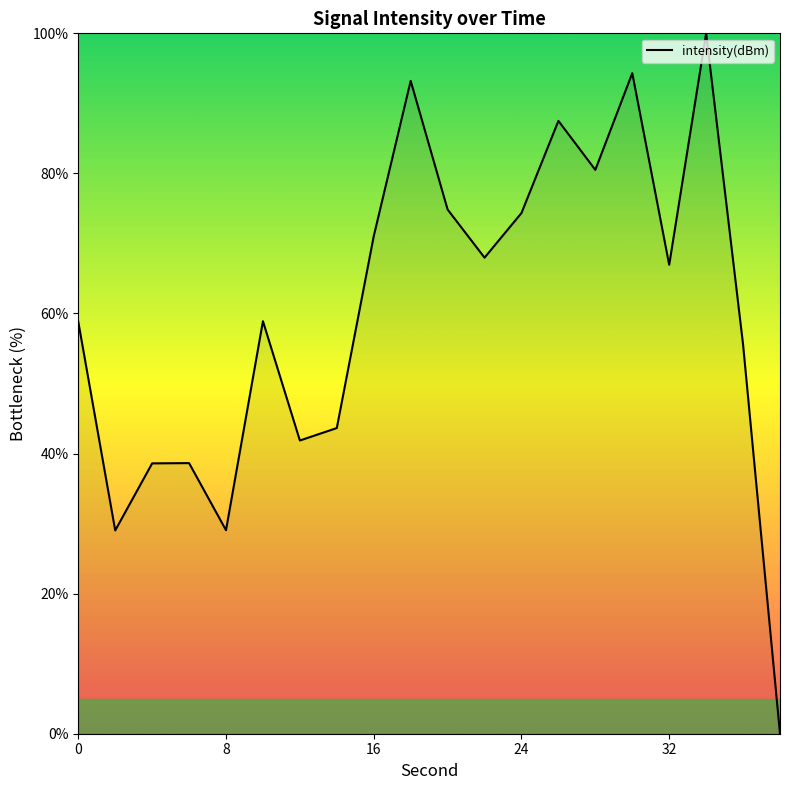

What is the difference between the maximum and minimum values?

100.0